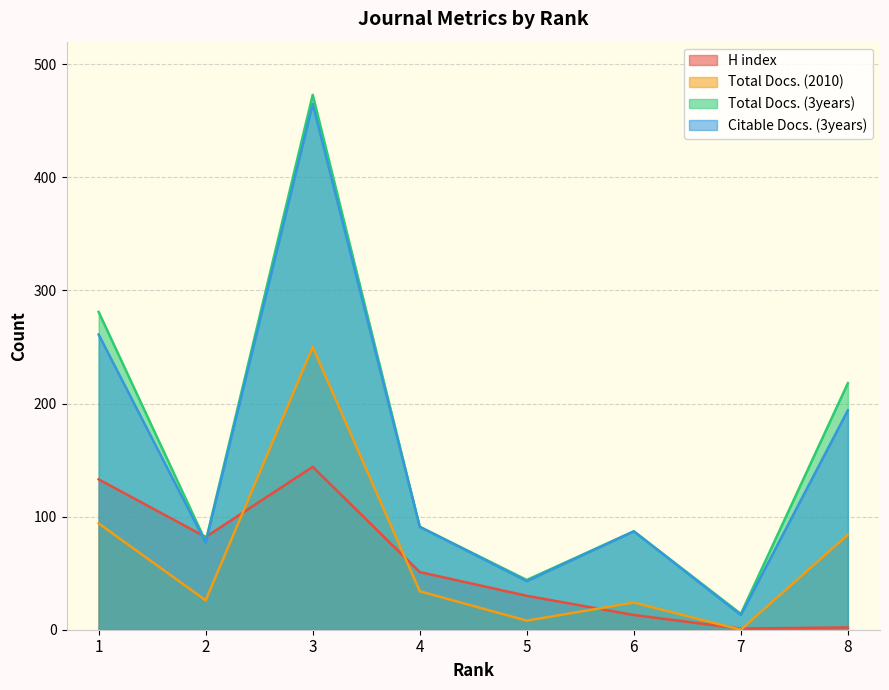

True or false: Citable Docs. (3years) has a value of 91 at 4.

True